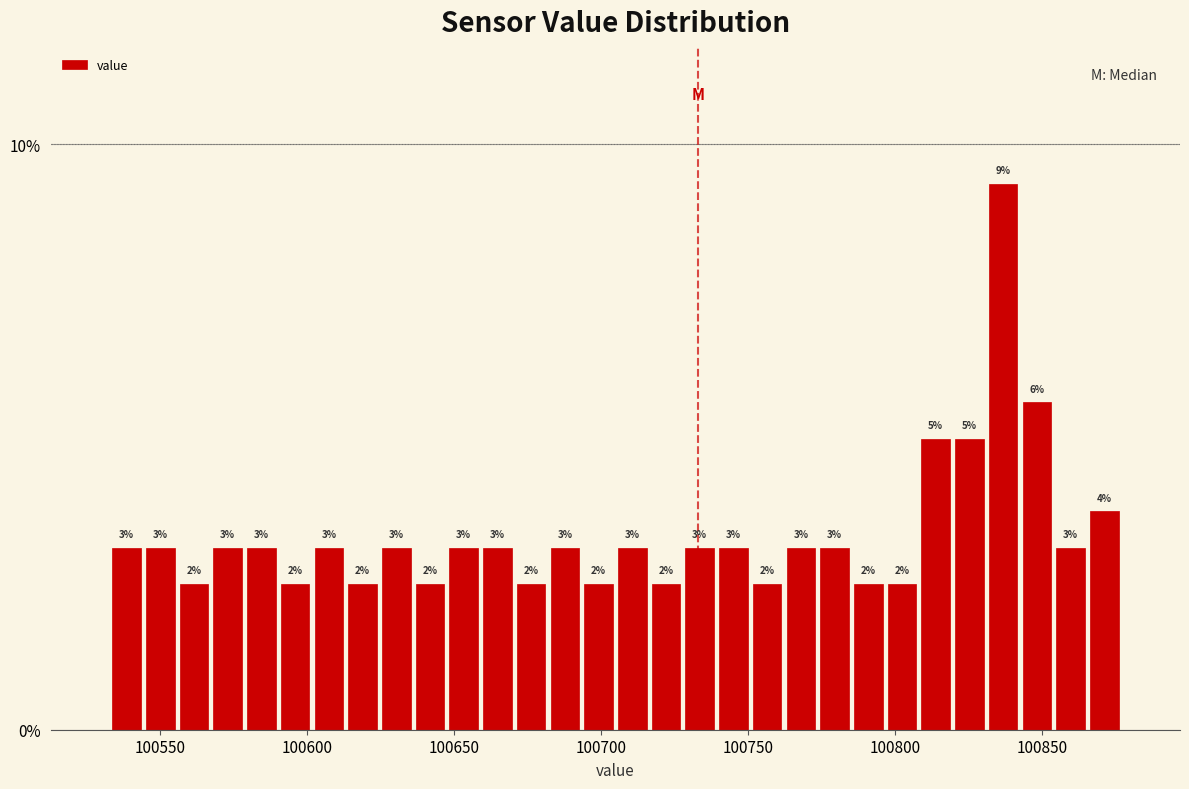

Around what value on the x-axis is the tallest bar? Give the approximate position of its centre, as read against the axis.

100835